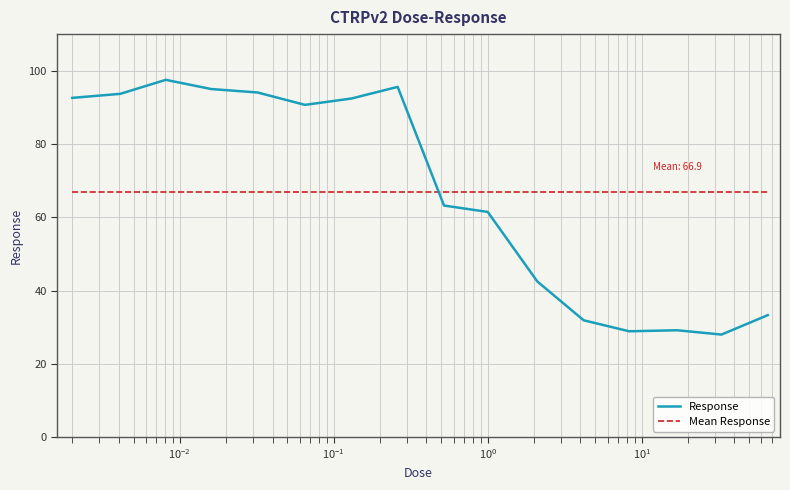

What is the maximum value for Response?

97.5